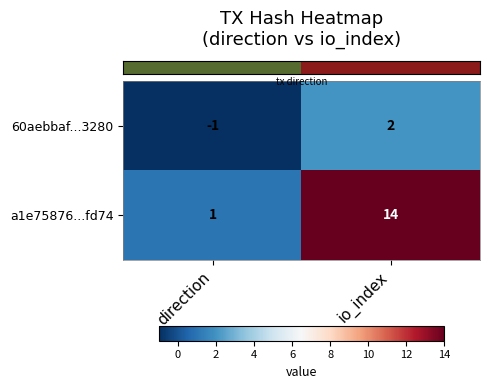

How many values in the a1e75876...fd74 series are below 14?

1